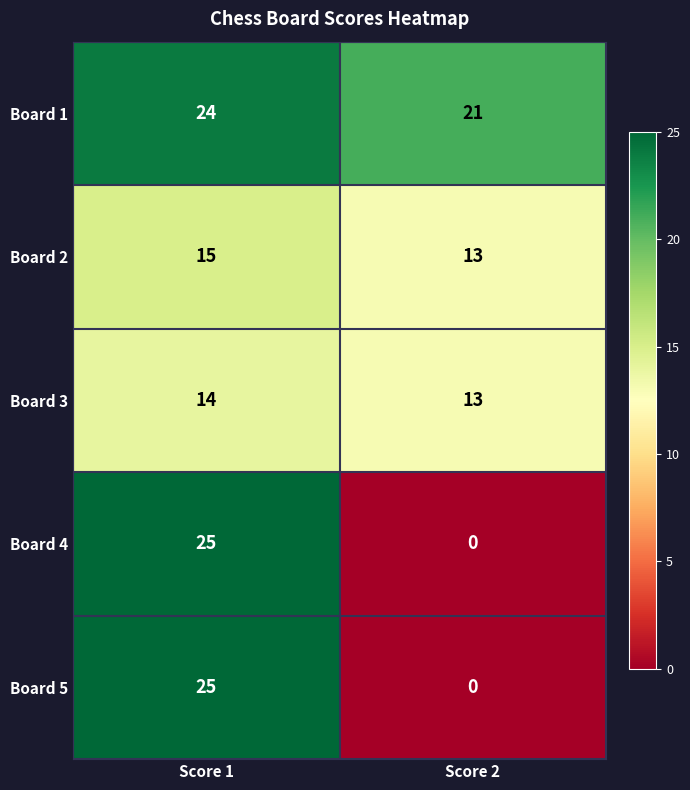

At which label is Board 1 closest to 22?

Score 2